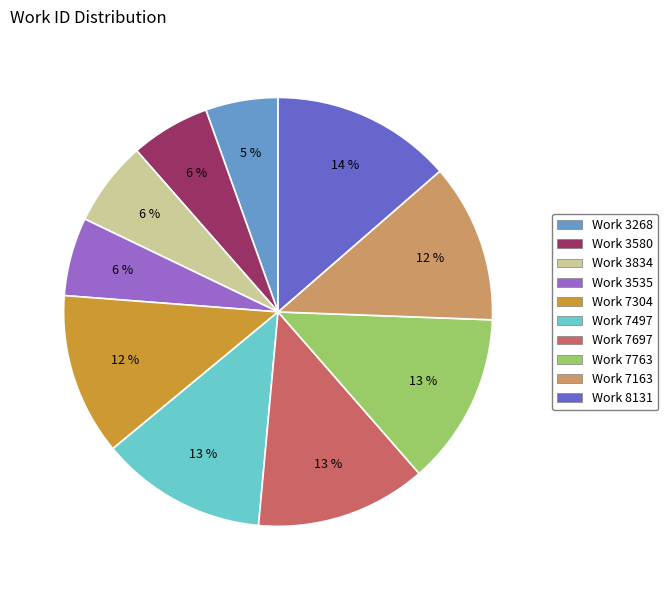

The Work 7697 slice represents 13% of the pie. True or false?

True